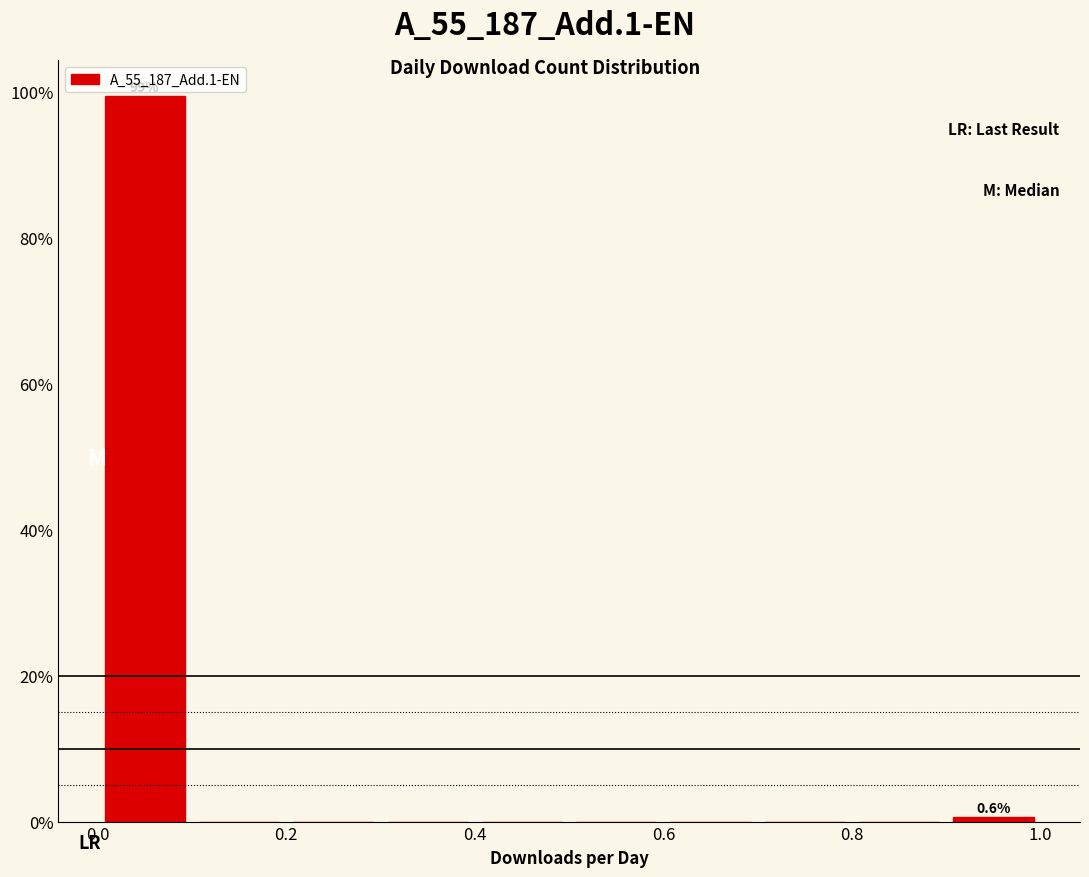

Over which range of the x-axis is the bar tallest?

0.0 to 0.1